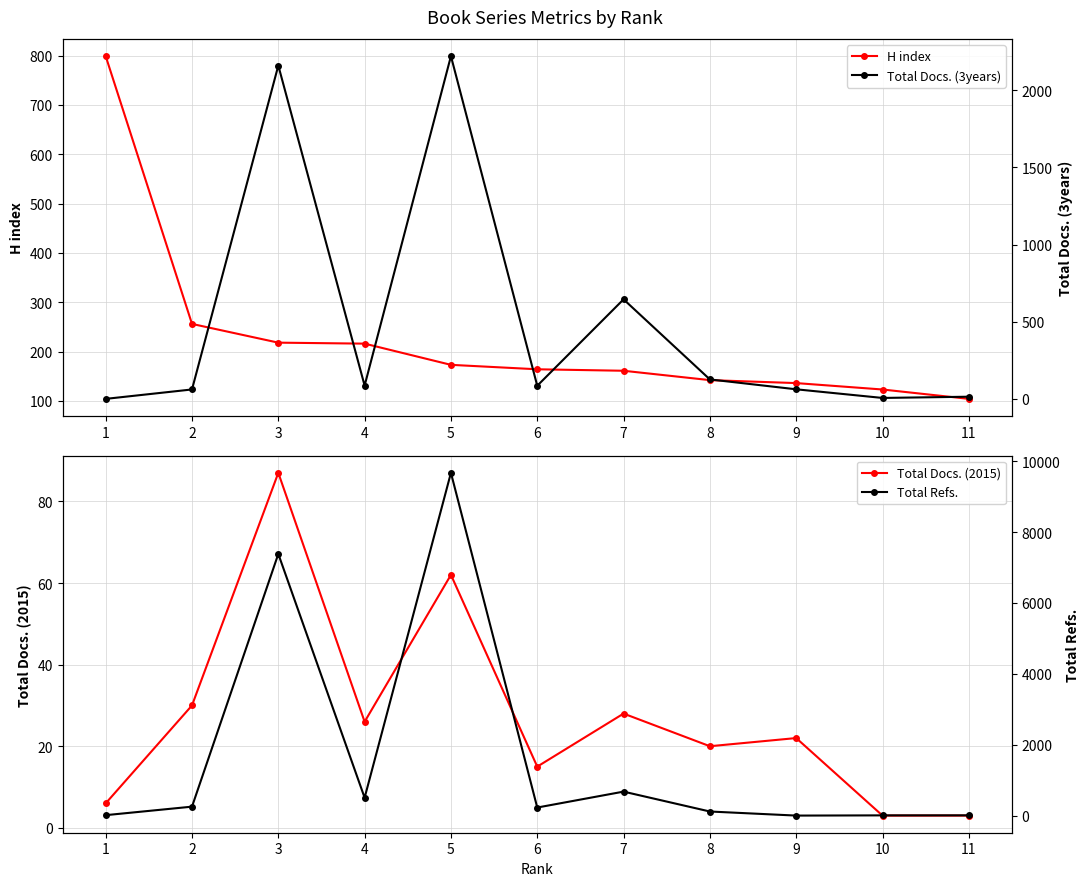

Which series has the largest total across all categories?

Total Refs.